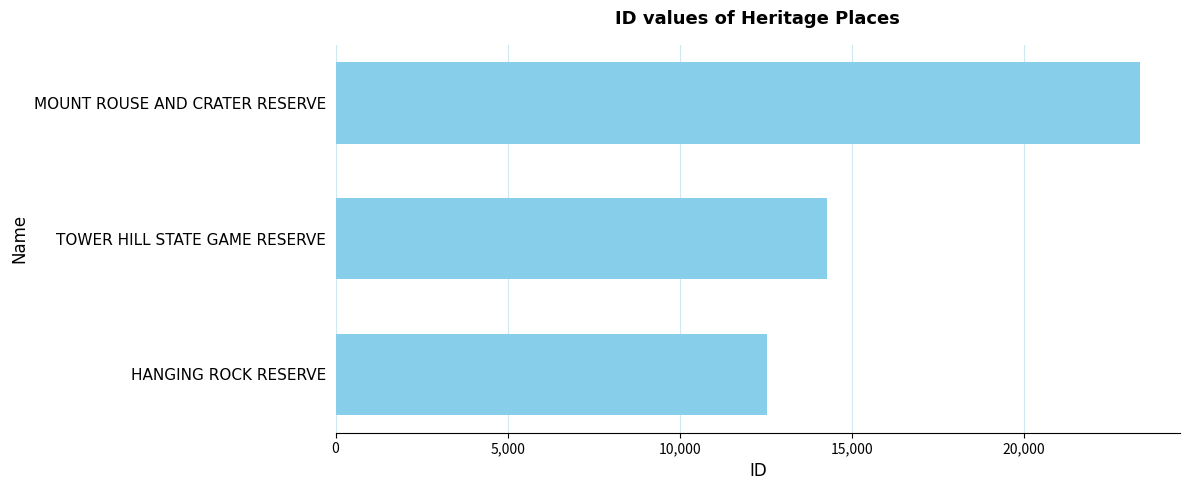

Does the chart contain any negative values?

No